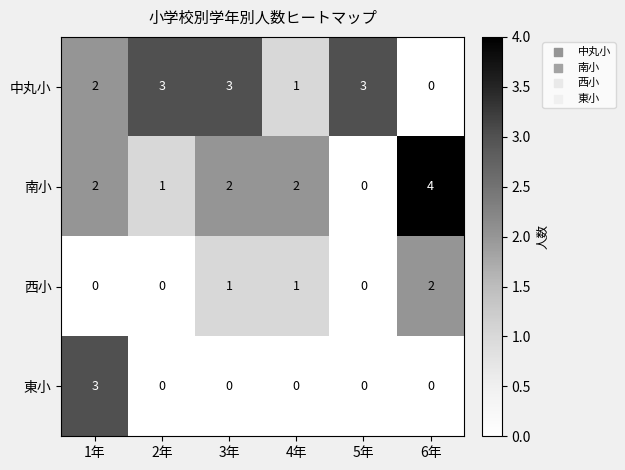

At 3年, list the series in order from smallest to largest.

東小, 西小, 南小, 中丸小